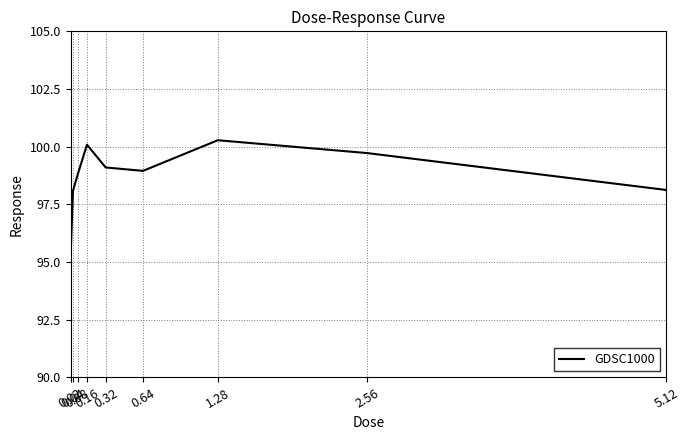

Between 2.56 and 5.12, which is larger?

2.56